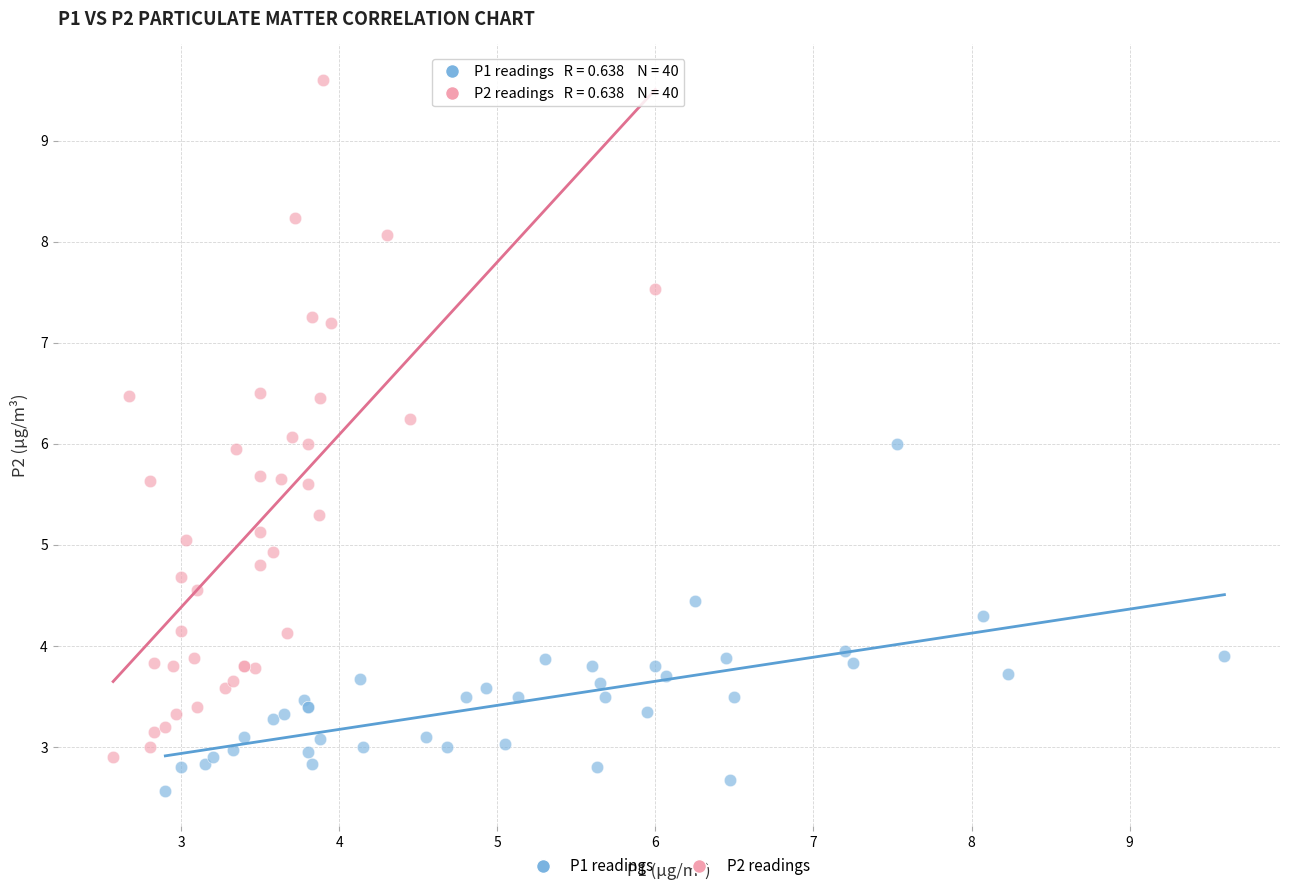

Which series has the largest Y range (max minus min)?

P2 readings